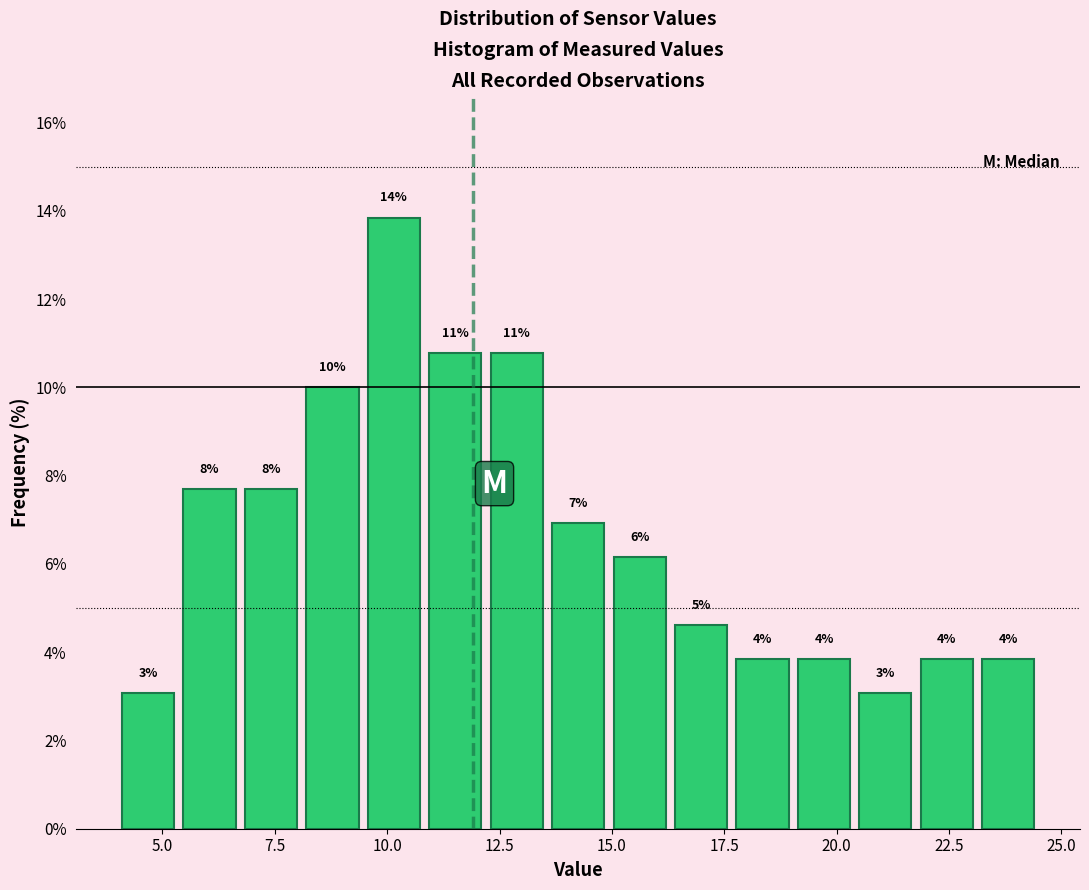

Read against the x-axis, roughly where is the centre of the tallest bar?

10.0